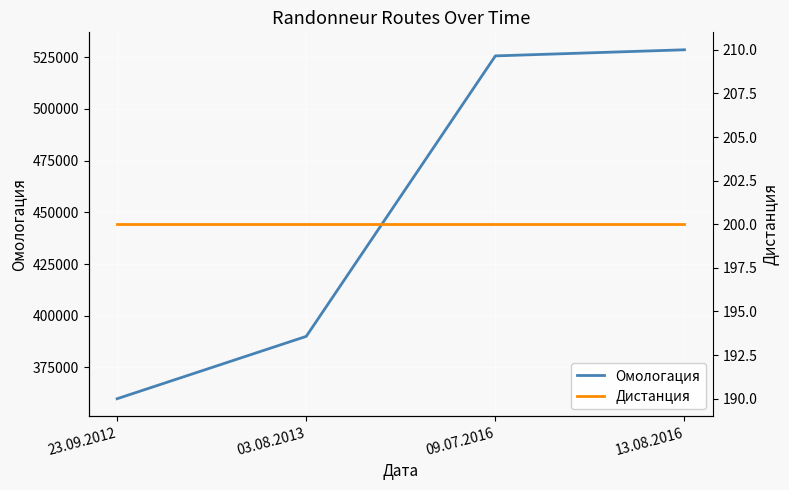

List the labels in order of Дистанция value, largest first.

23.09.2012, 03.08.2013, 09.07.2016, 13.08.2016